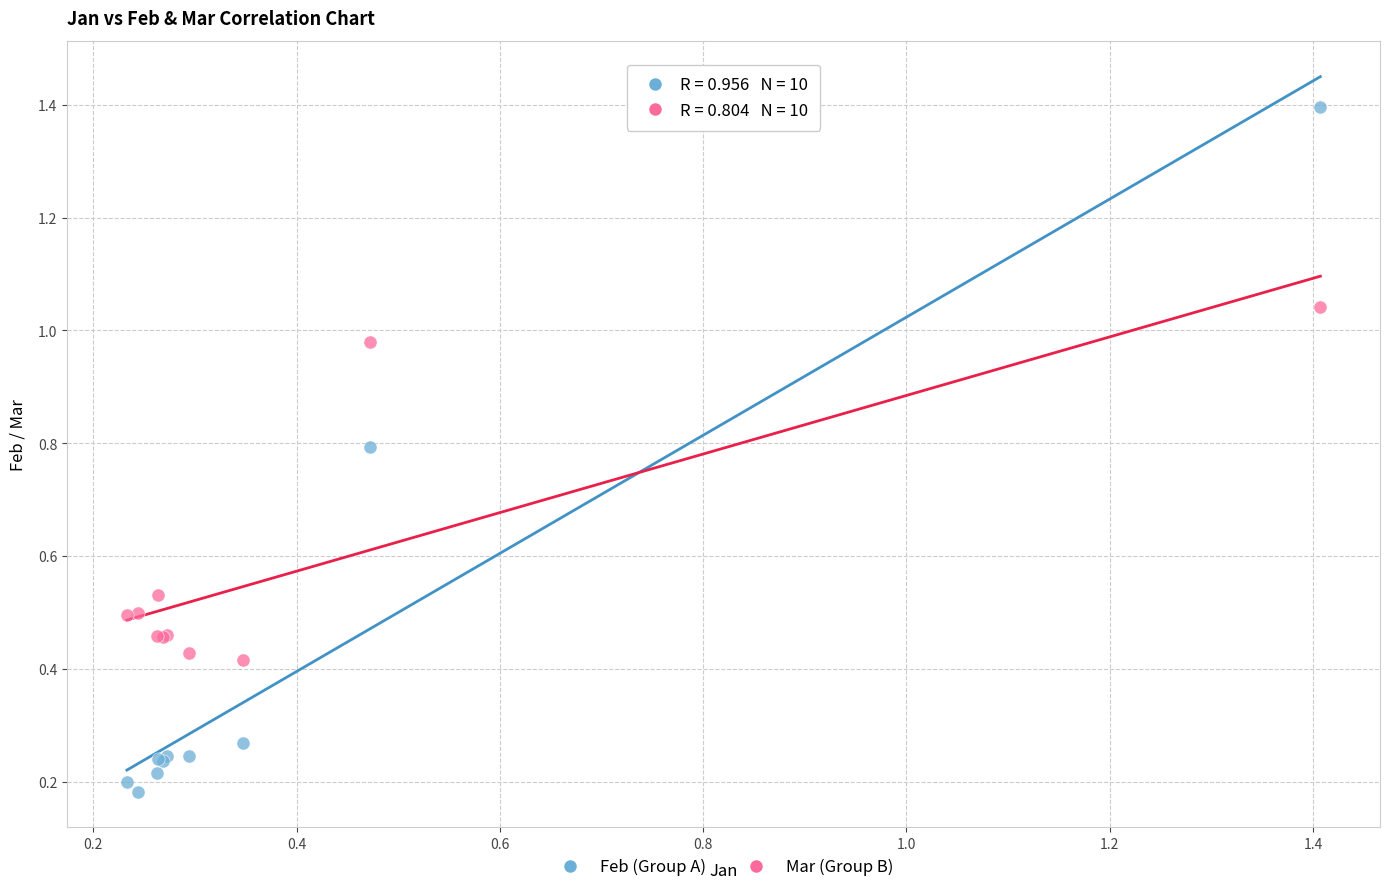

Which series has the widest spread of Y values?

Feb (Group A)